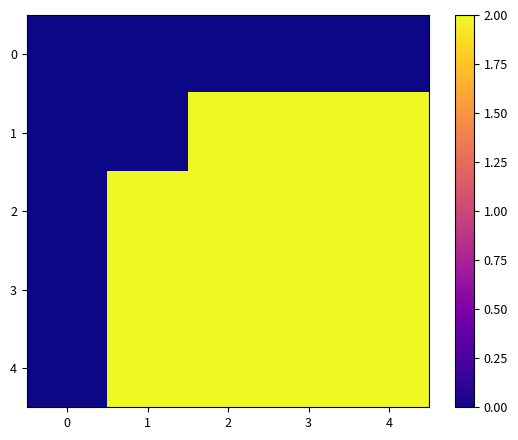

Reading left to right, transcribe all the data shown in this chart.

0: 0=0	1=0	2=0	3=0	4=0
1: 0=0	1=0	2=2	3=2	4=2
2: 0=0	1=2	2=2	3=2	4=2
3: 0=0	1=2	2=2	3=2	4=2
4: 0=0	1=2	2=2	3=2	4=2